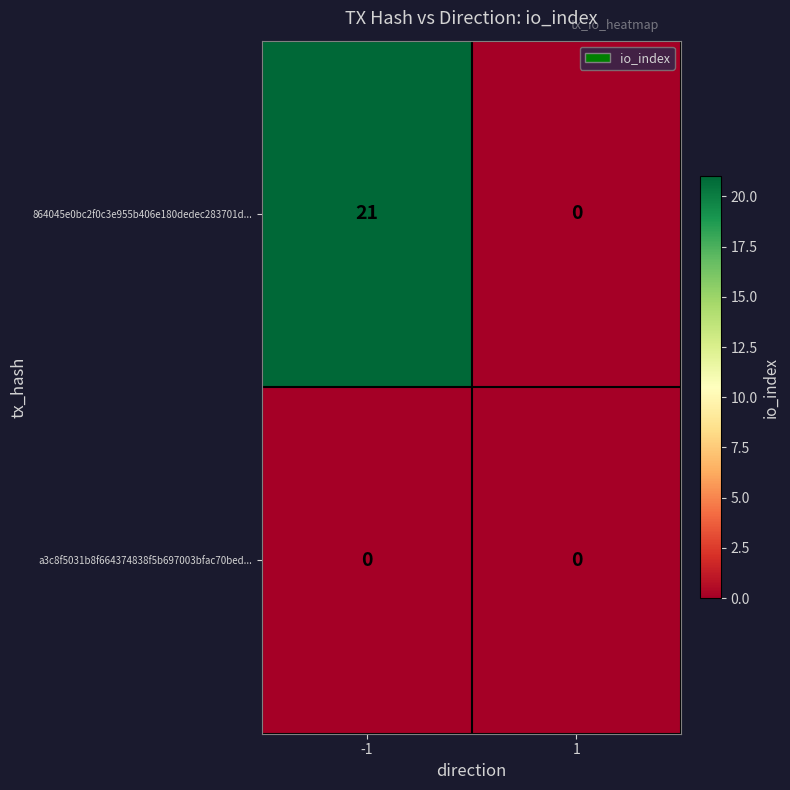

Reading left to right, list all the values displayed in this chart.

864045e0bc2f0c3e955b406e180dedec283701d...: -1=21	1=0
a3c8f5031b8f664374838f5b697003bfac70bed...: -1=0	1=0